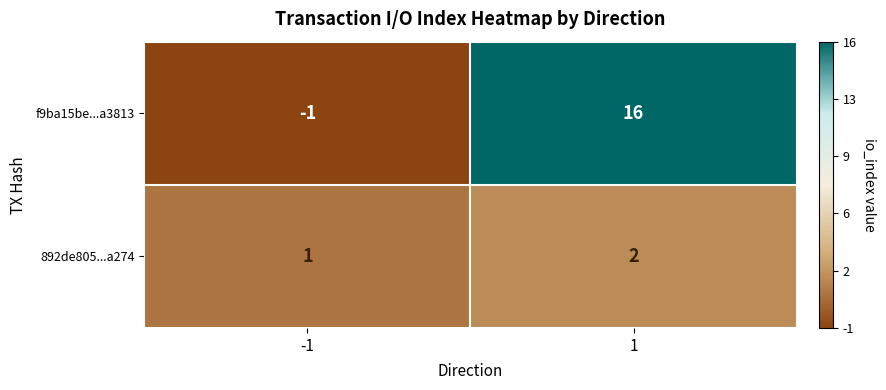

What is the sum of all 892de805...a274 values?

3